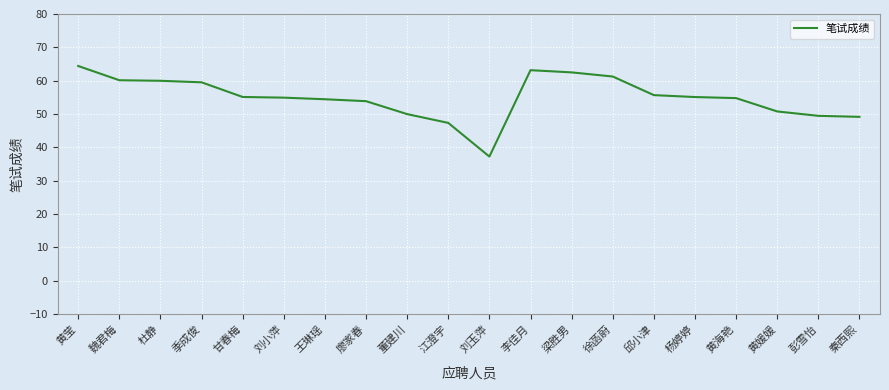

The value at 黄媛媛 is 50.8. True or false?

True